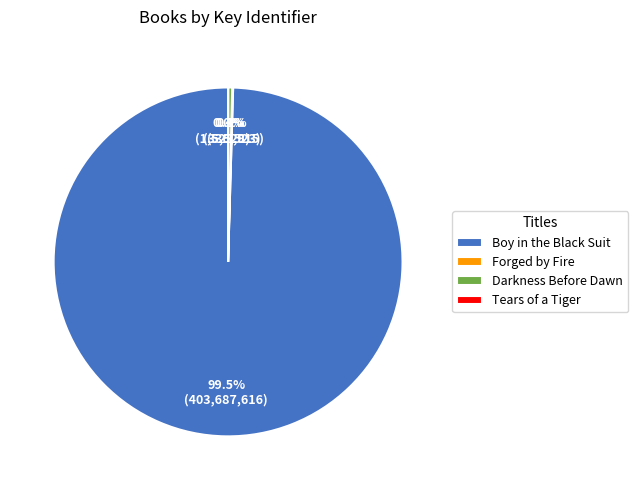

What is the largest slice in the pie chart?

Boy in the Black Suit